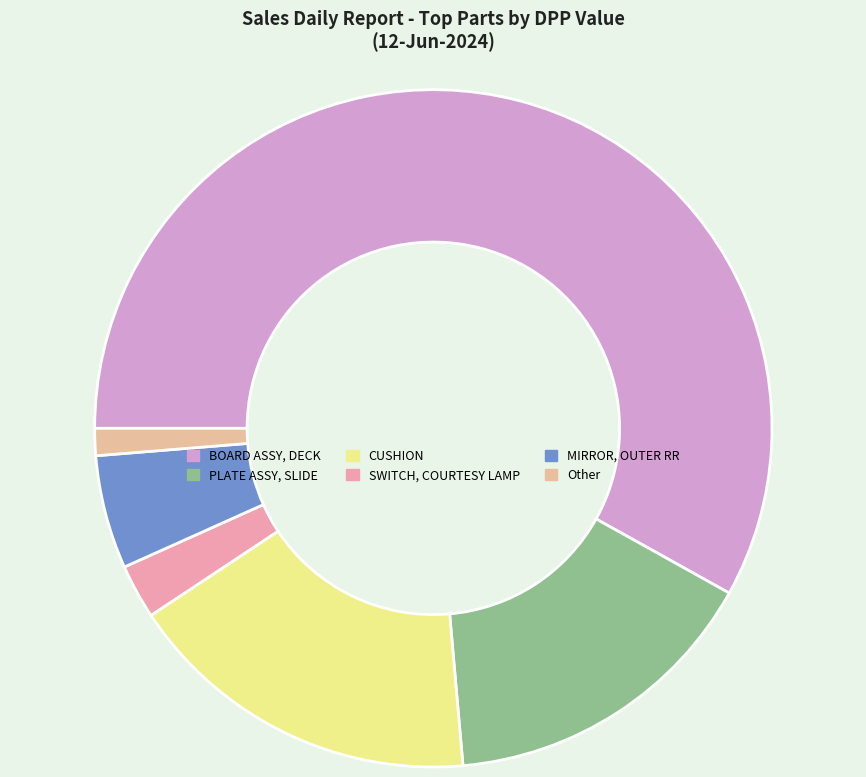

Which category has the biggest portion of the pie?

BOARD ASSY, DECK